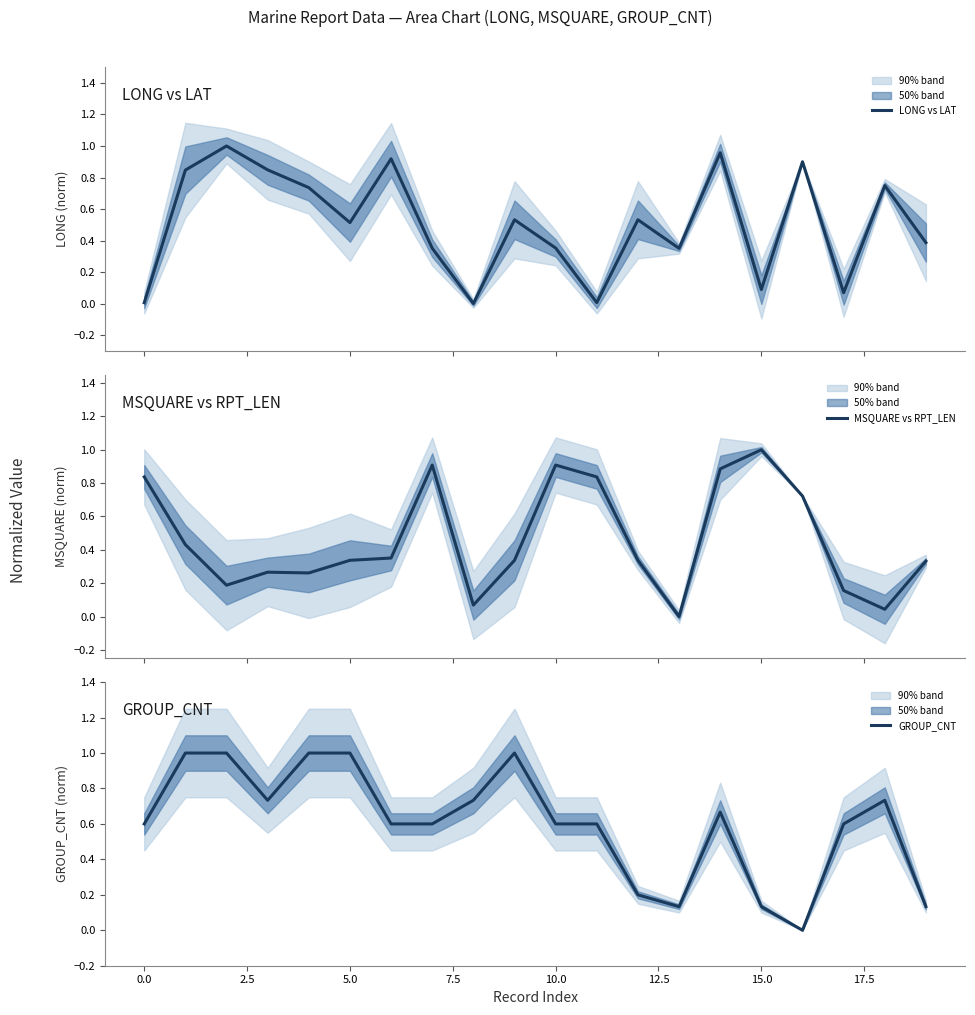

Count the number of data series in this chart.

3